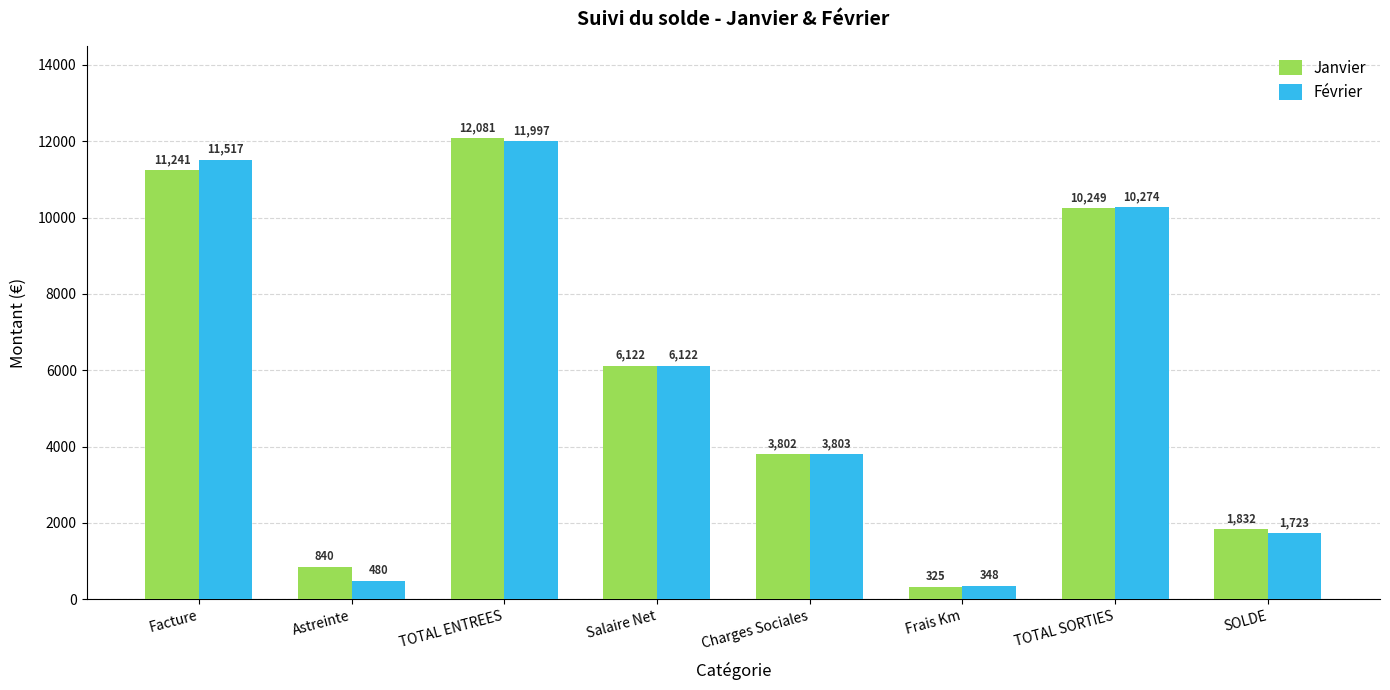

How many data points in Février are less than 6122?

4